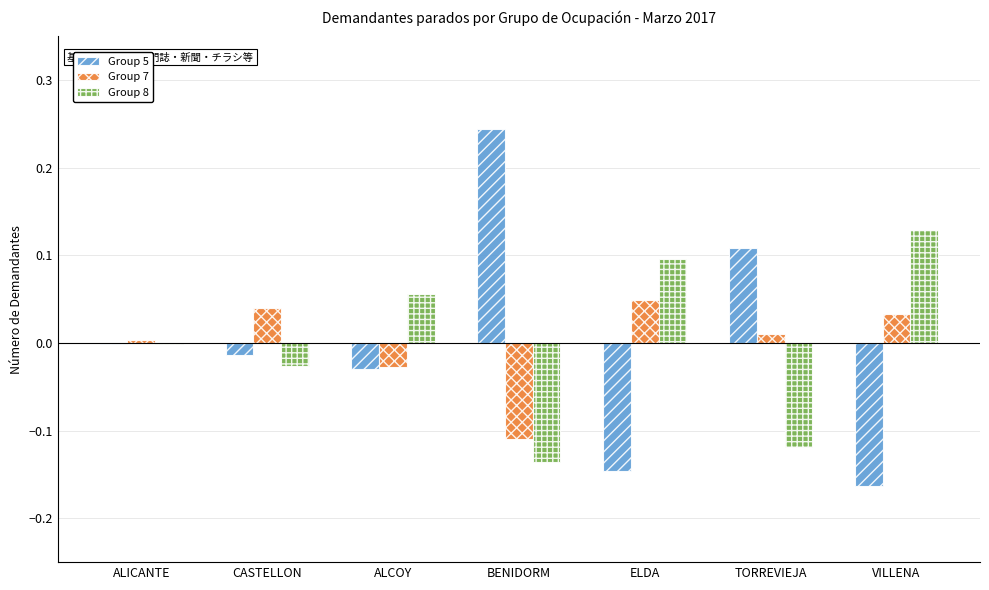

Is the value of Group 5 at VILLENA greater than the value of Group 7 at ALICANTE?

No